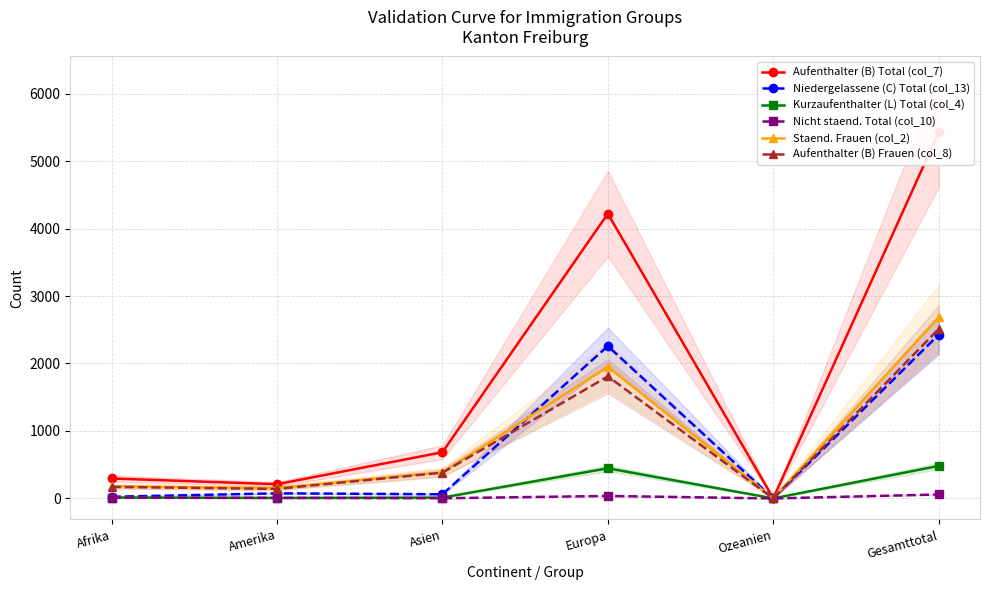

What is the maximum value for Nicht staend. Total (col_10)?

59